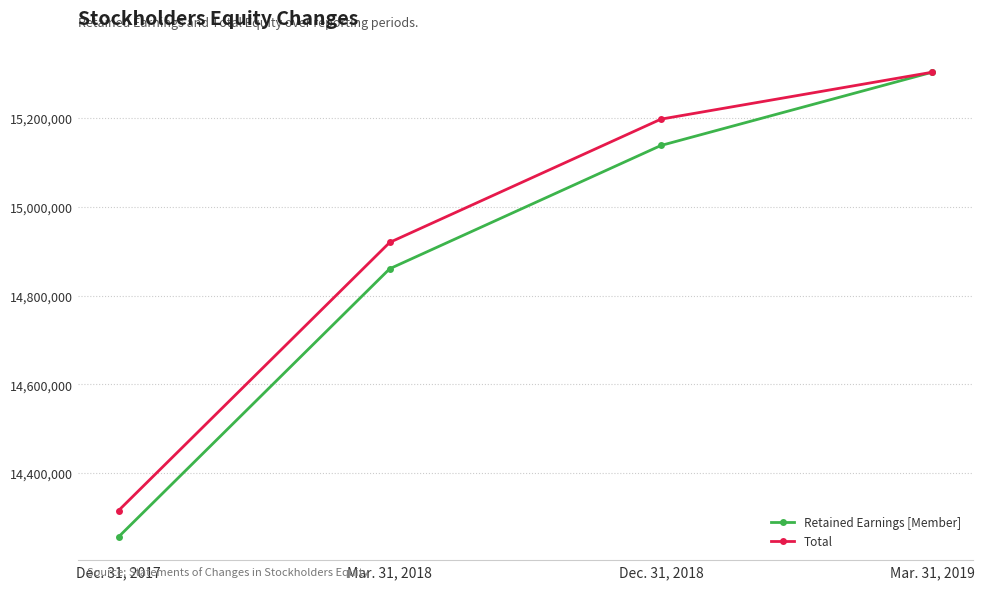

At how many categories does at least one series exceed 14445519?

3